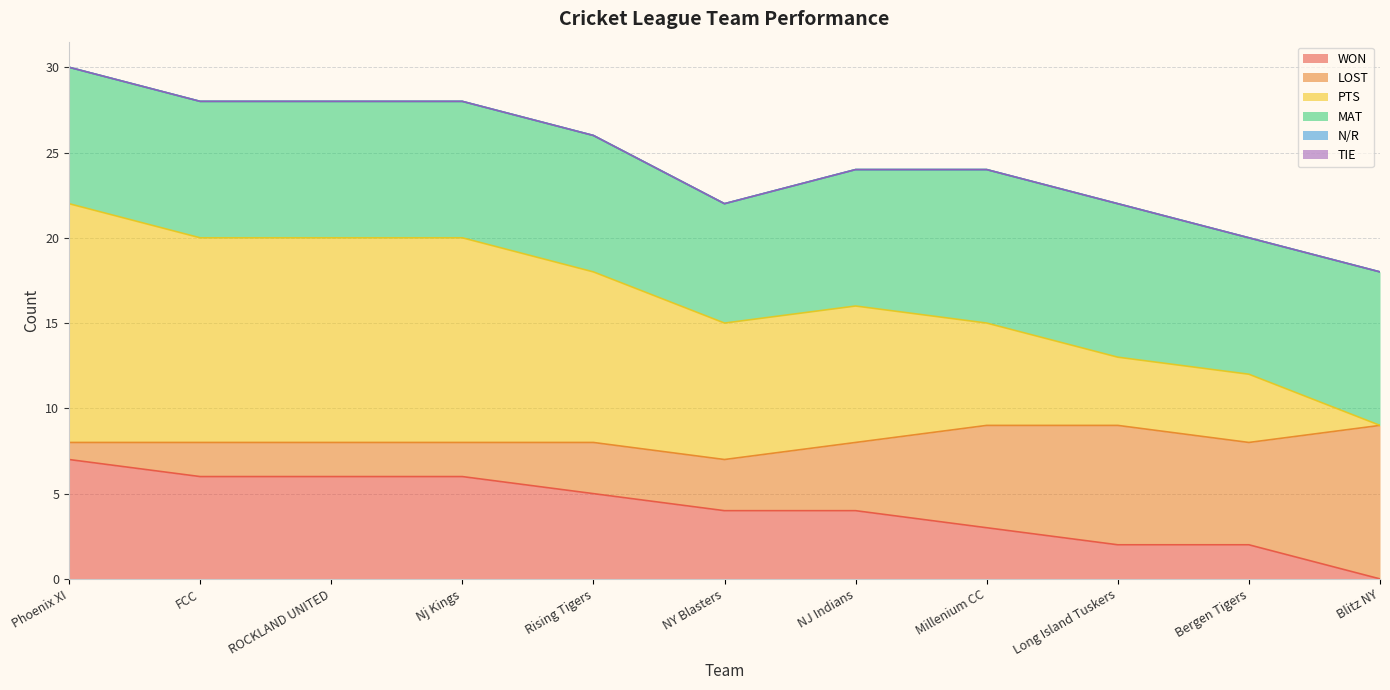

True or false: MAT and PTS cross at least once.

False